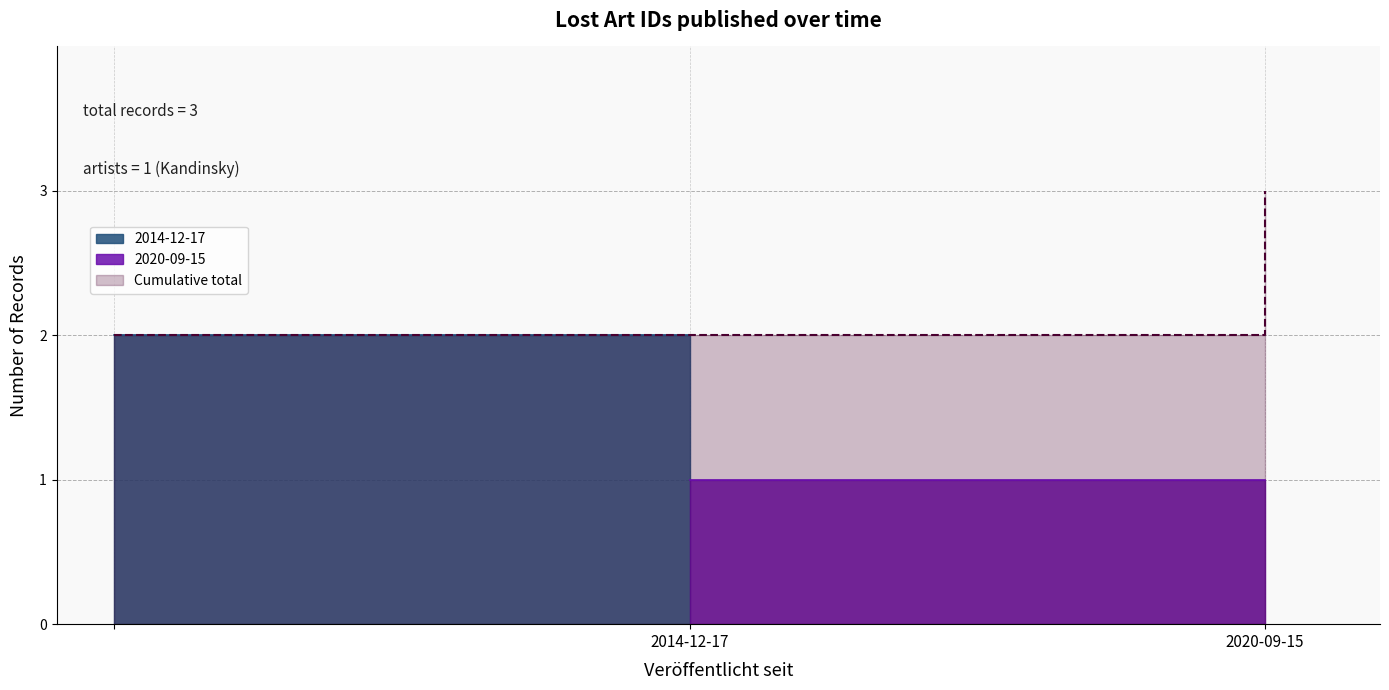

Count the values in the range 2 to 3.

3